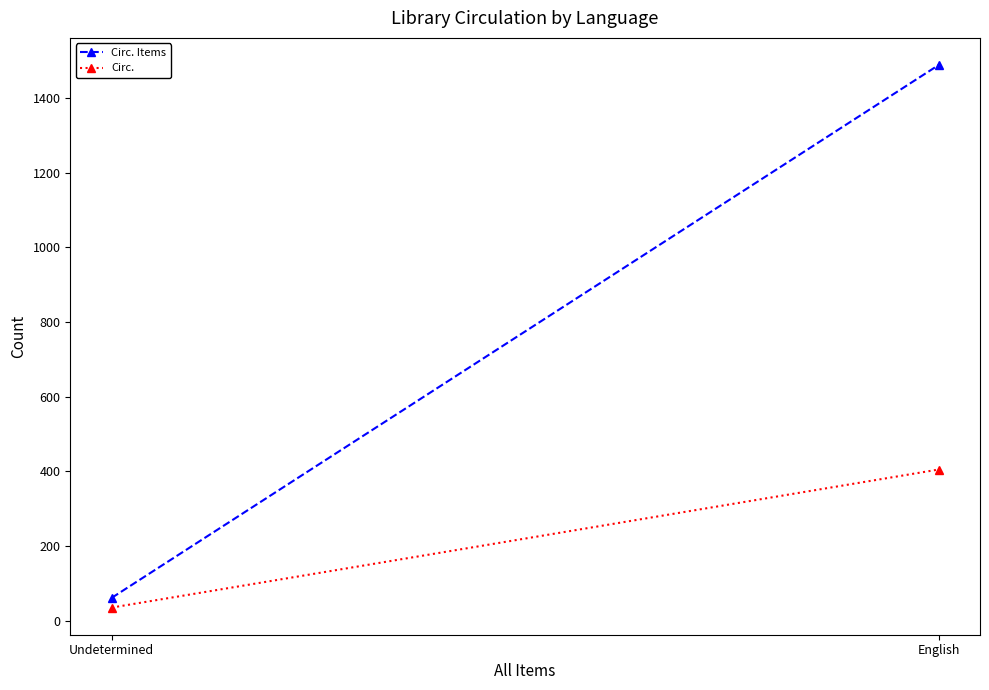

What is the label of the 1st point from the left?

Undetermined